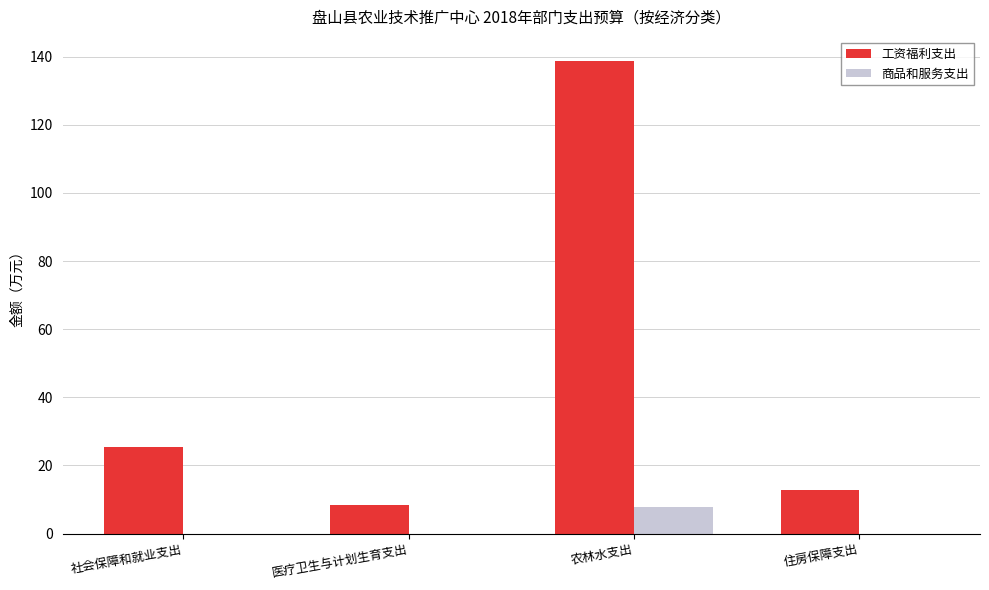

Which label corresponds to the largest value in the chart?

农林水支出